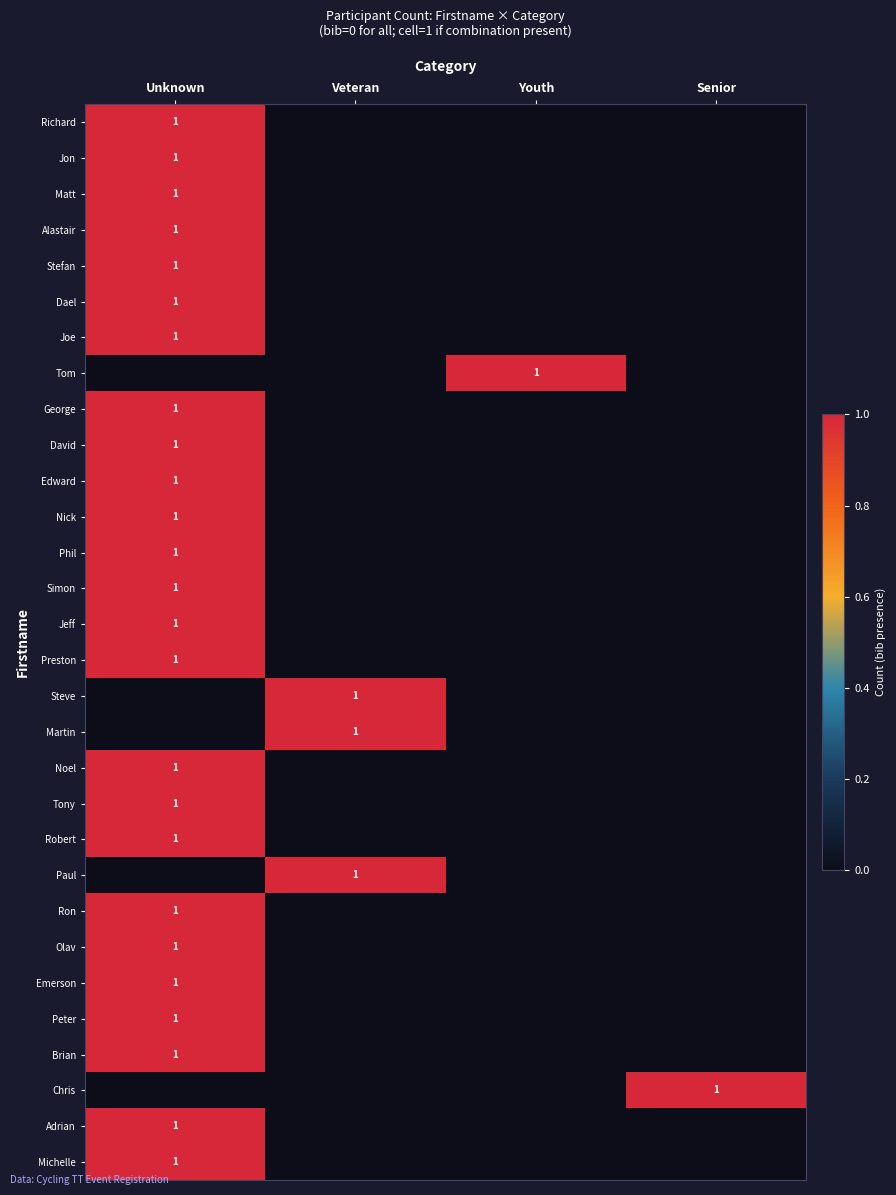

What is the sum of all Joe values?

1